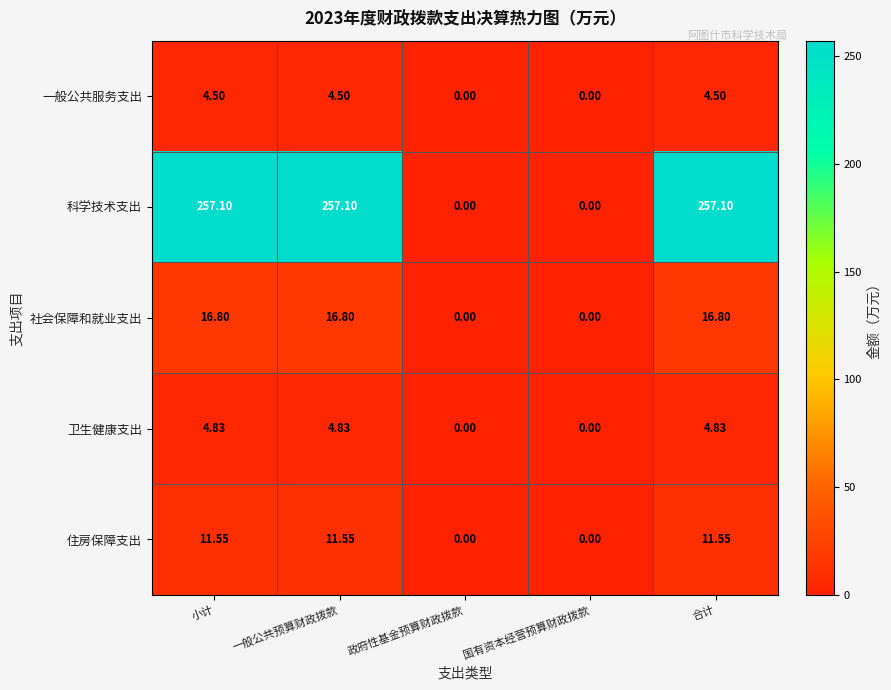

Is the value of 社会保障和就业支出 at 国有资本经营预算财政拨款 greater than the value of 科学技术支出 at 一般公共预算财政拨款?

No